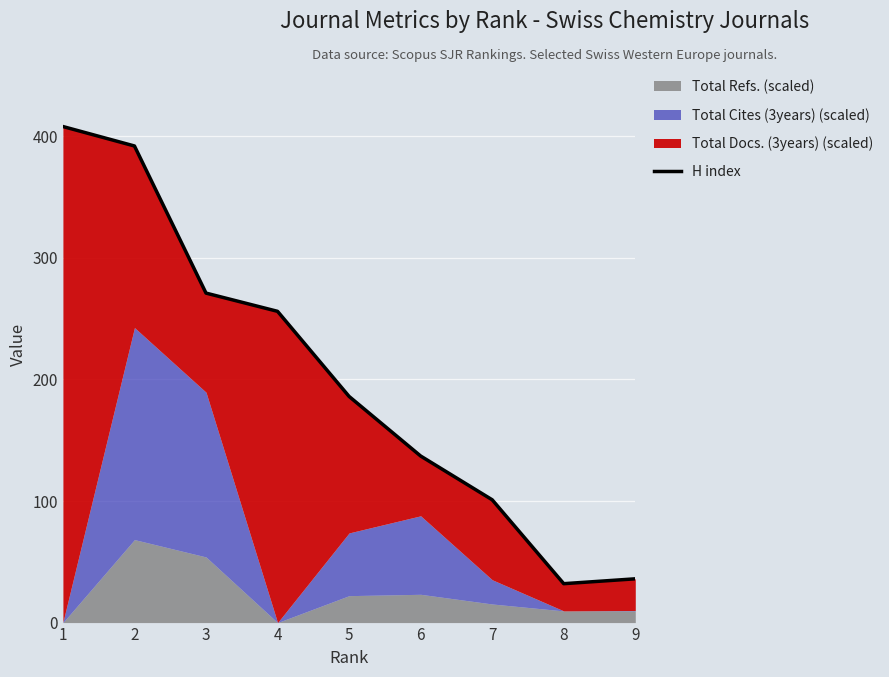

Read the value at 5, to the nearest 5.

185